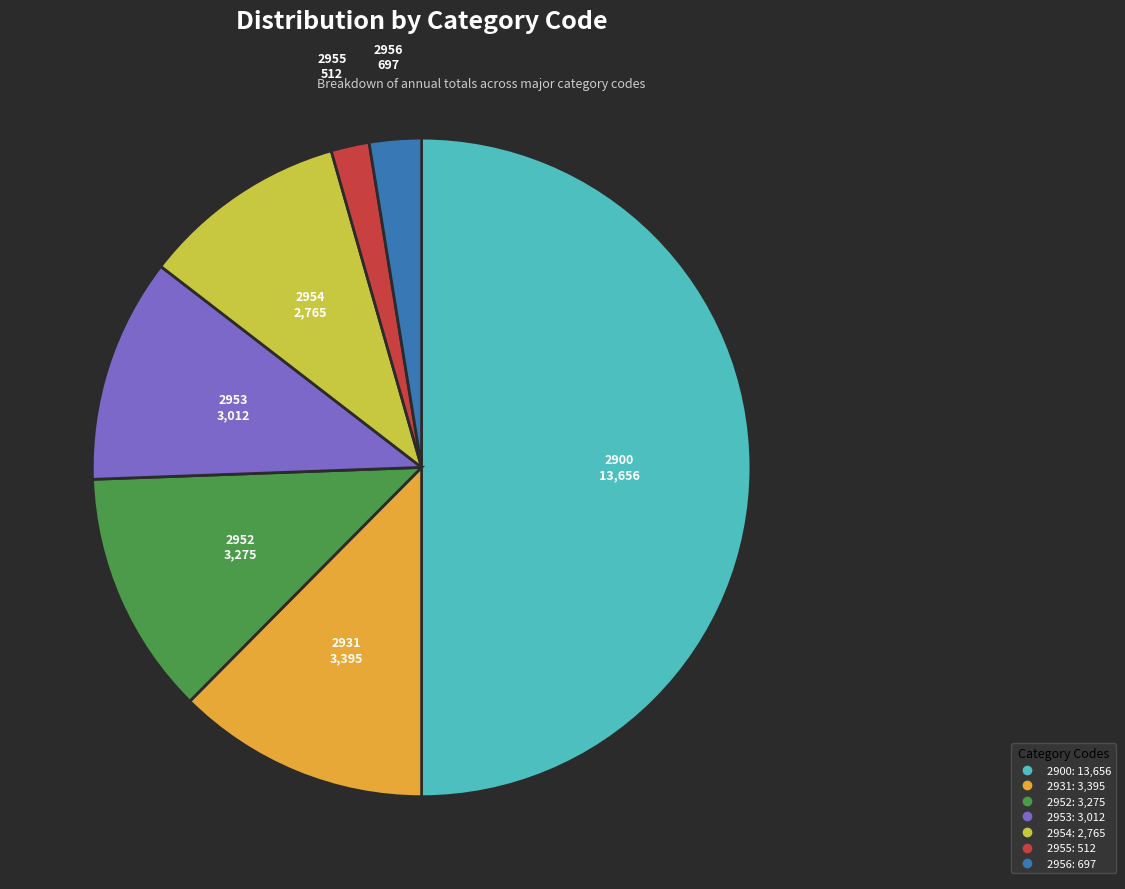

Between 2931 and 2900, which is larger?

2900